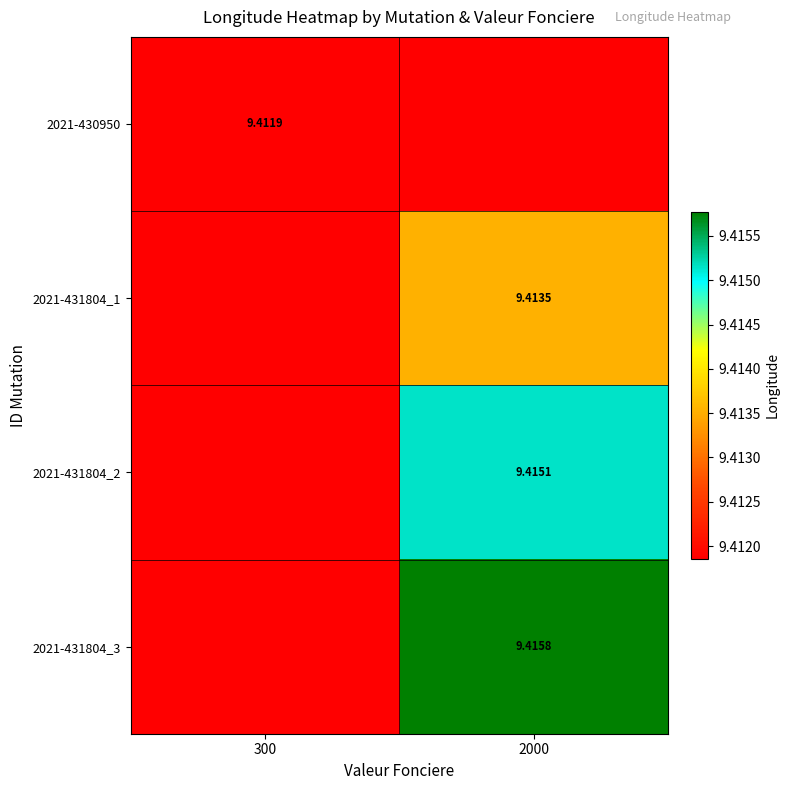

Is the value of 2021-431804_1 at 2000 greater than the value of 2021-431804_3 at 2000?

No